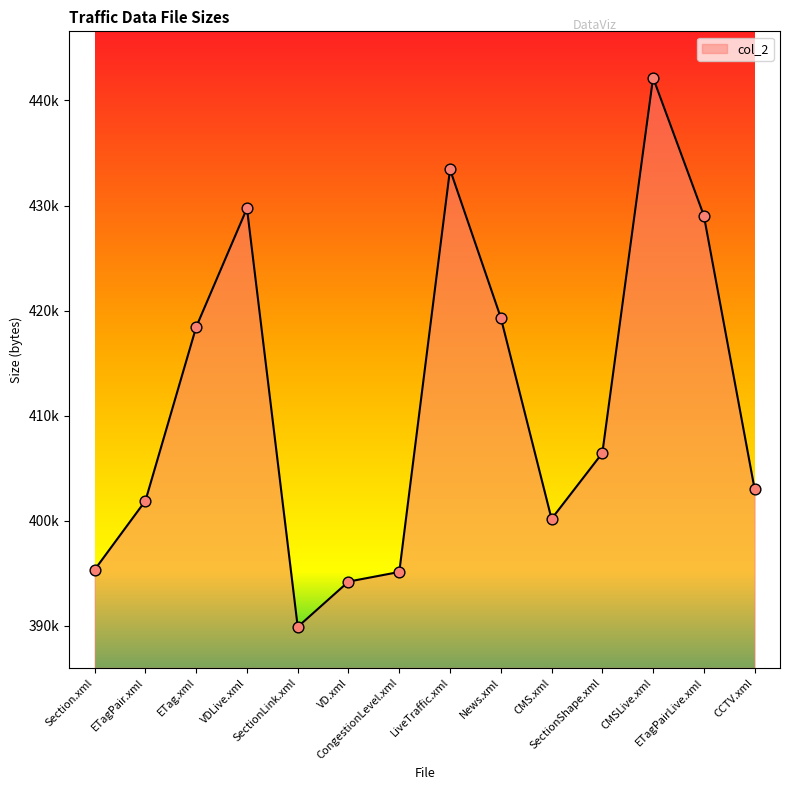

Which has a higher value, CCTV.xml or VDLive.xml?

VDLive.xml